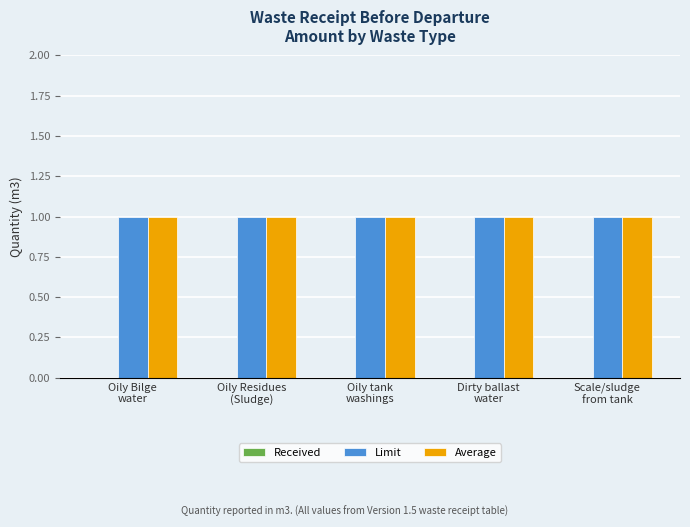

What is the label of the 5th bar from the left?

Scale/sludge
from tank